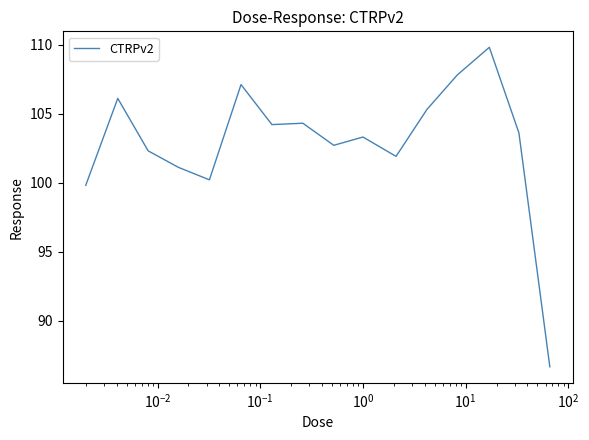

What is the smallest value displayed?

86.7